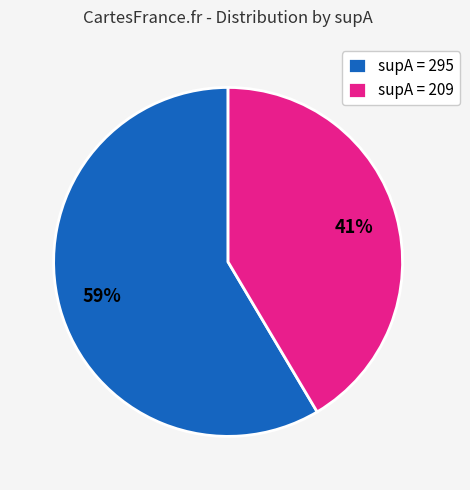

Does supA = 295 account for over 50% of the chart?

Yes